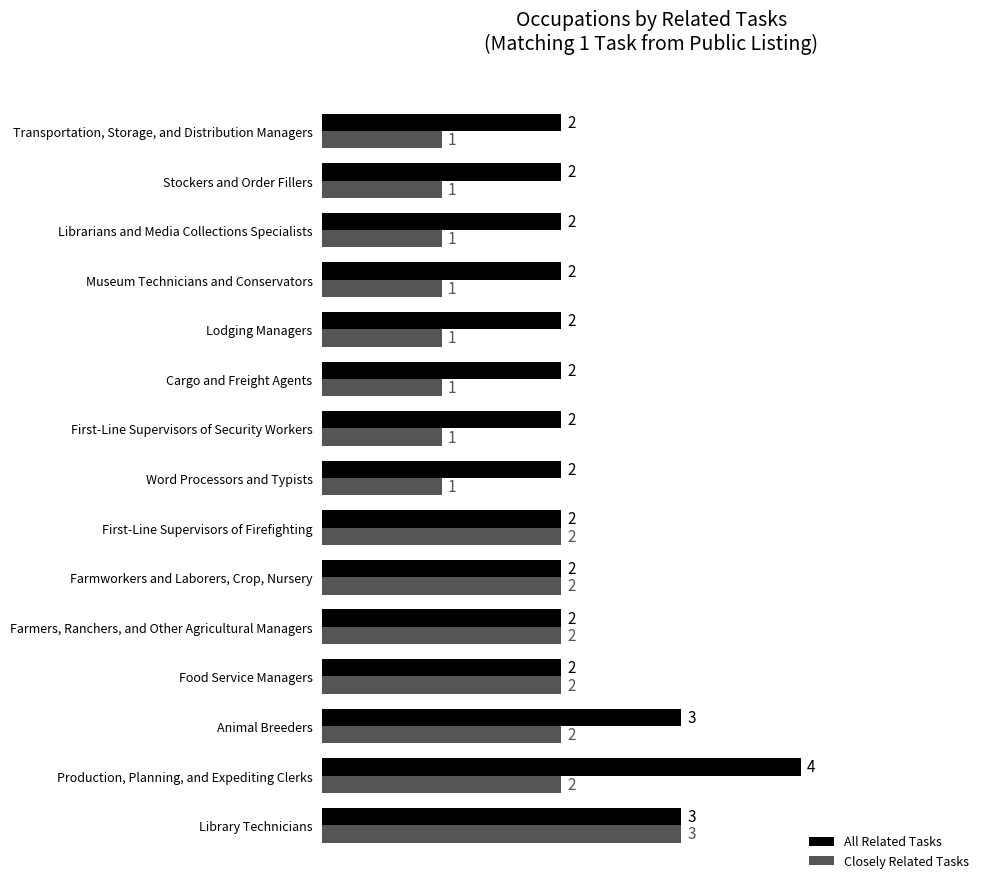

What is the sum of all All Related Tasks values?

34